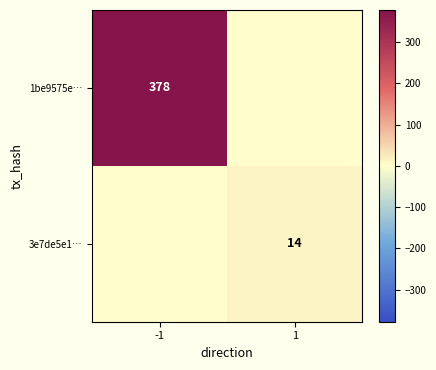

True or false: 1be9575e… has a value of 378 at -1.

True